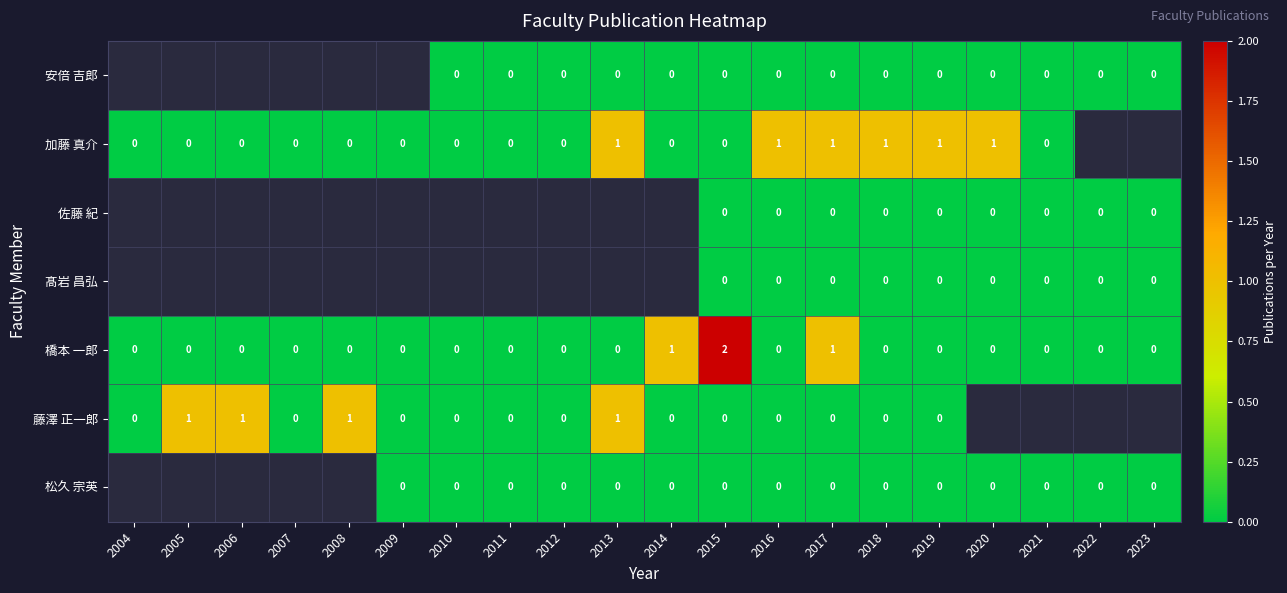

Is it true that 橋本 一郎 equals 1.2 at 2011?

False